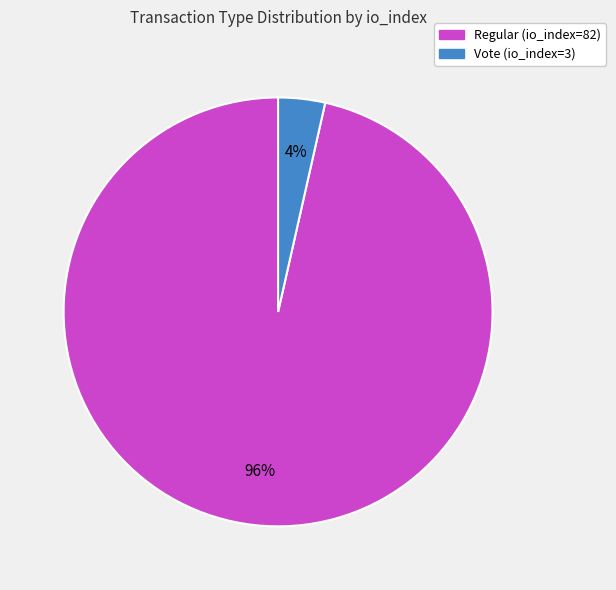

Which category has the smallest portion of the pie?

Vote (io_index=3)